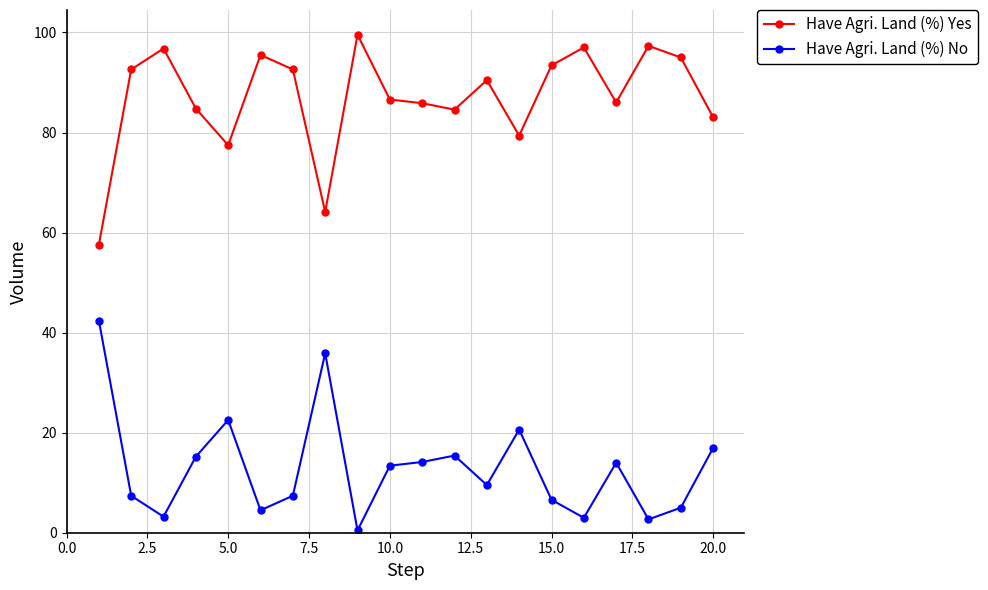

What is the difference between the maximum and minimum values in the Have Agri. Land (%) No series?

42.0